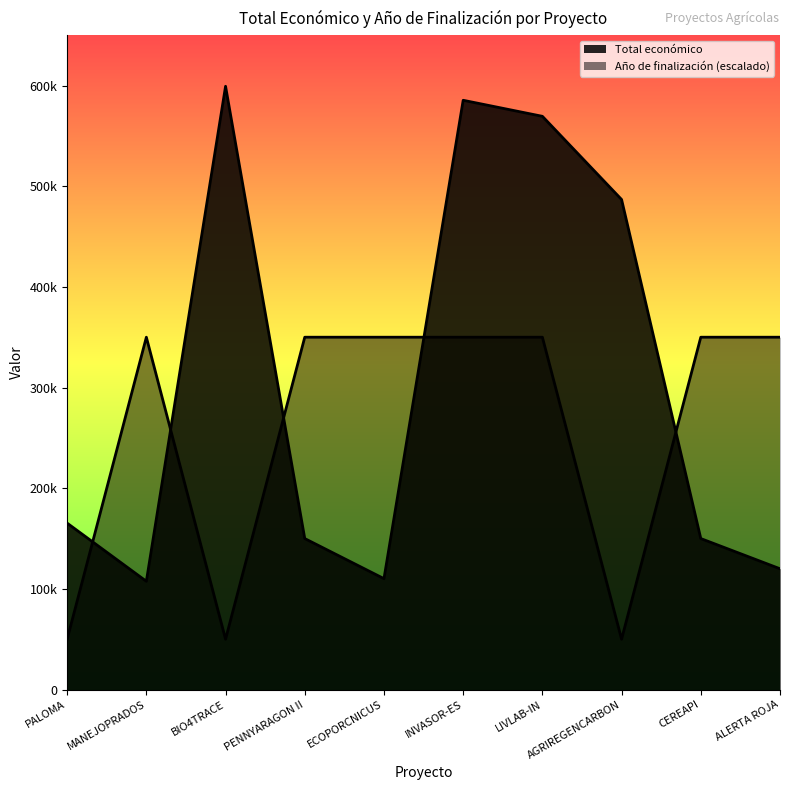

Rank the series at PENNYARAGON II from lowest to highest value.

Total económico, Año de finalización